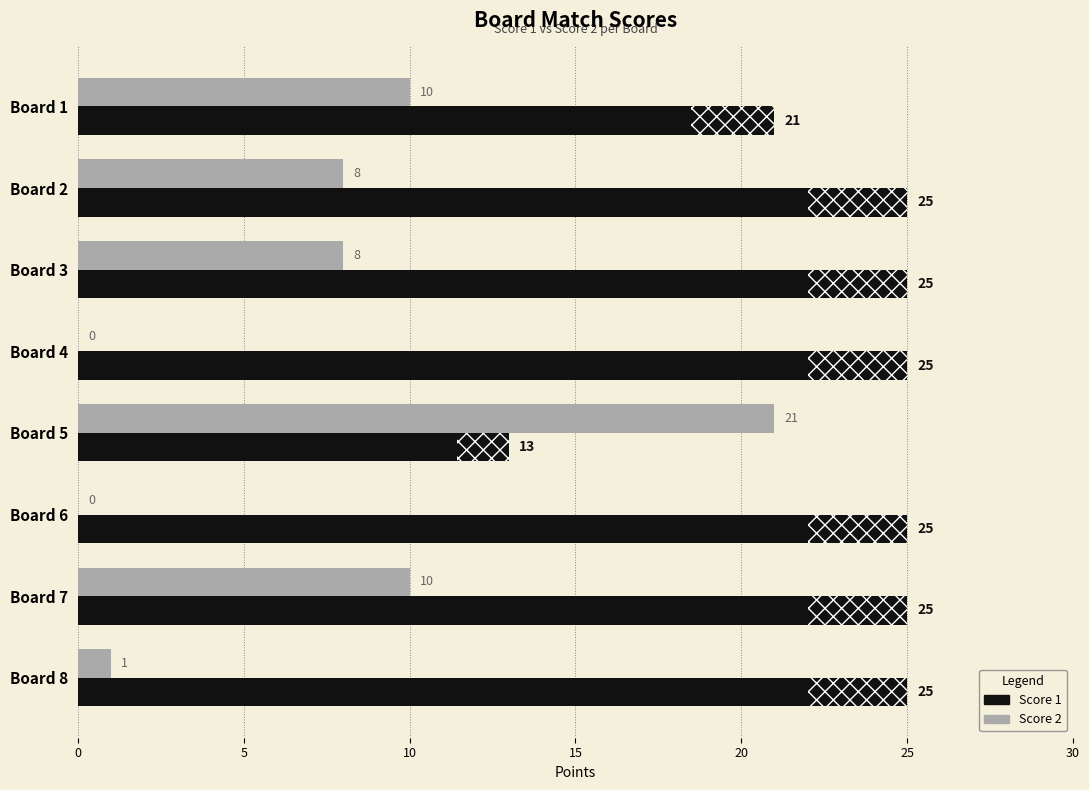

Is the value of Score 1 at Board 4 greater than the value of Score 2 at Board 2?

Yes